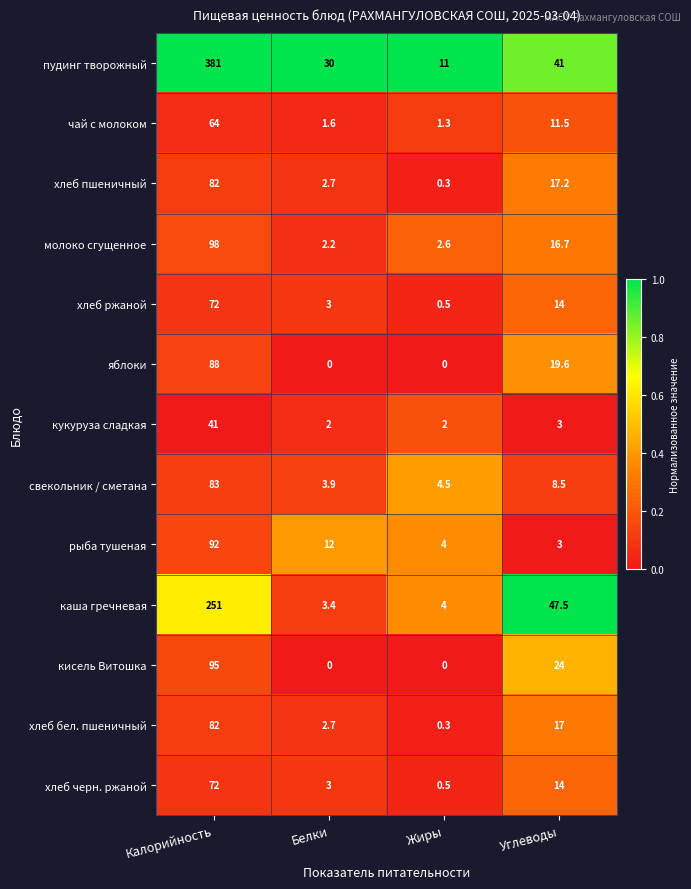

Is it true that кукуруза сладкая equals 2.9 at Белки?

False